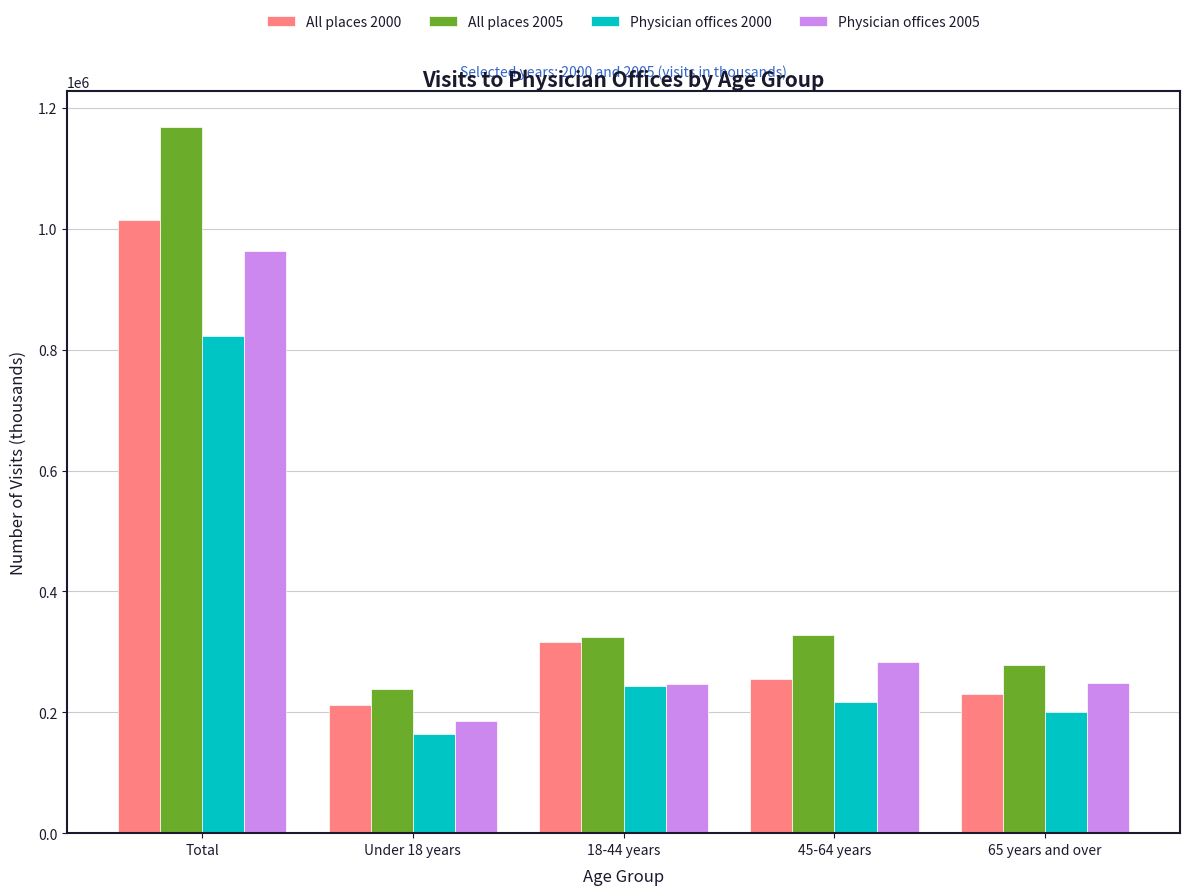

What is the total value across all series at 45-64 years?

1084421